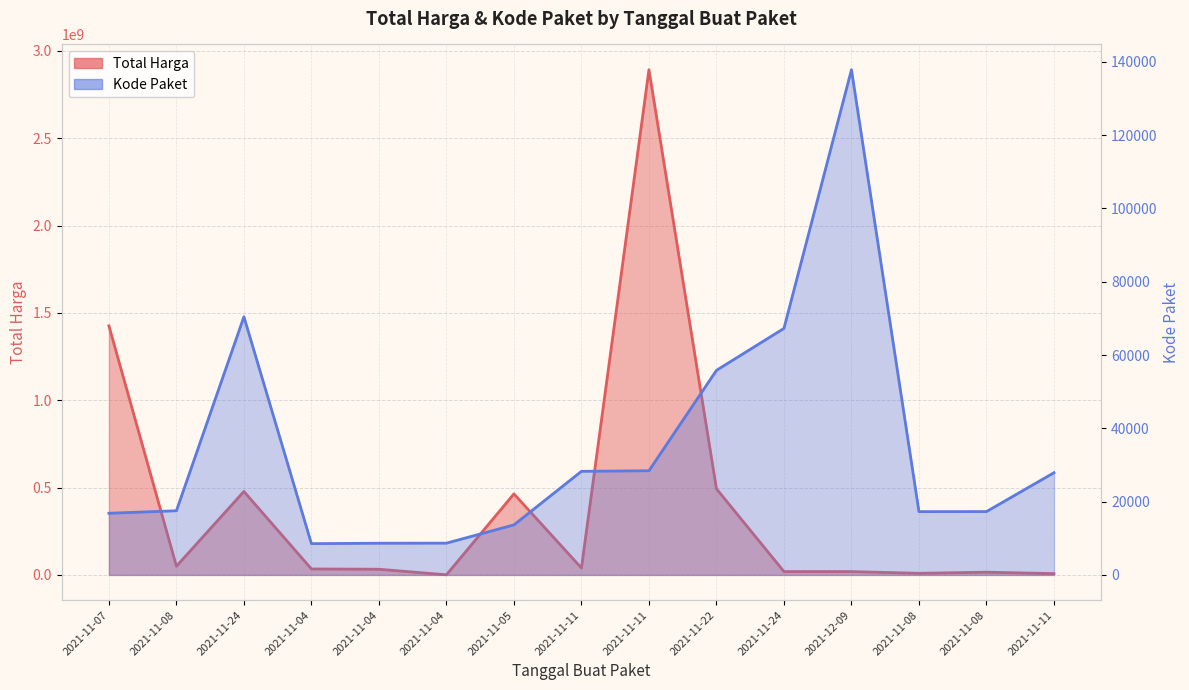

True or false: Total Harga has a value of 9180000 at 2021-11-08.

True